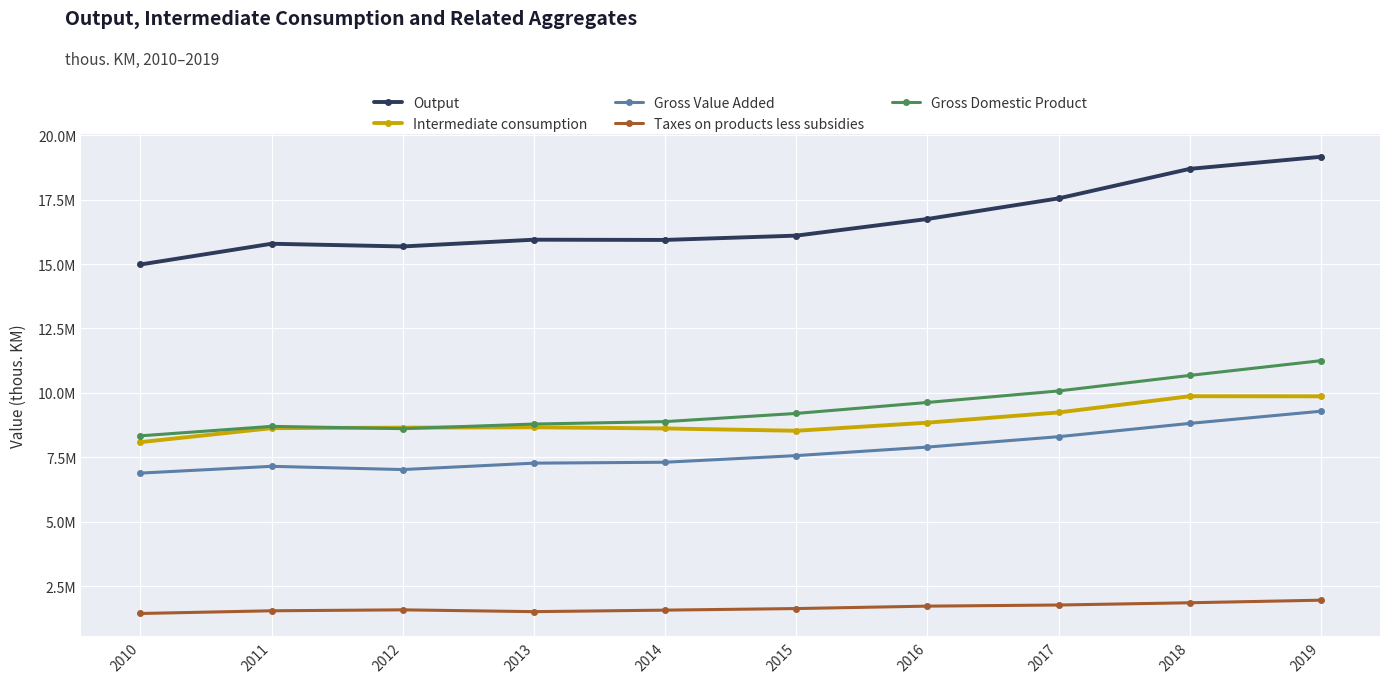

Which series changed the most between 2010 and 2014?

Output